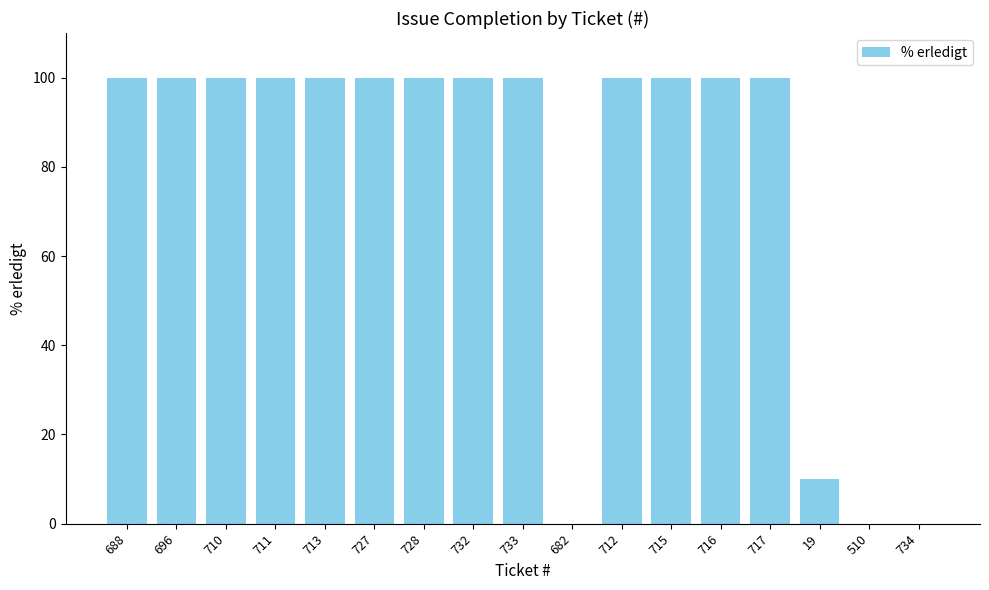

Reading right to left, transcribe all the data shown in this chart.

734=0	510=0	19=10	717=100	716=100	715=100	712=100	682=0	733=100	732=100	728=100	727=100	713=100	711=100	710=100	696=100	688=100